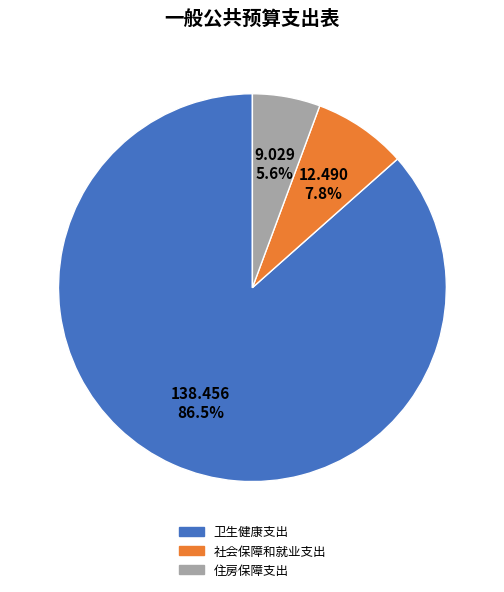

Which slice is the largest?

卫生健康支出